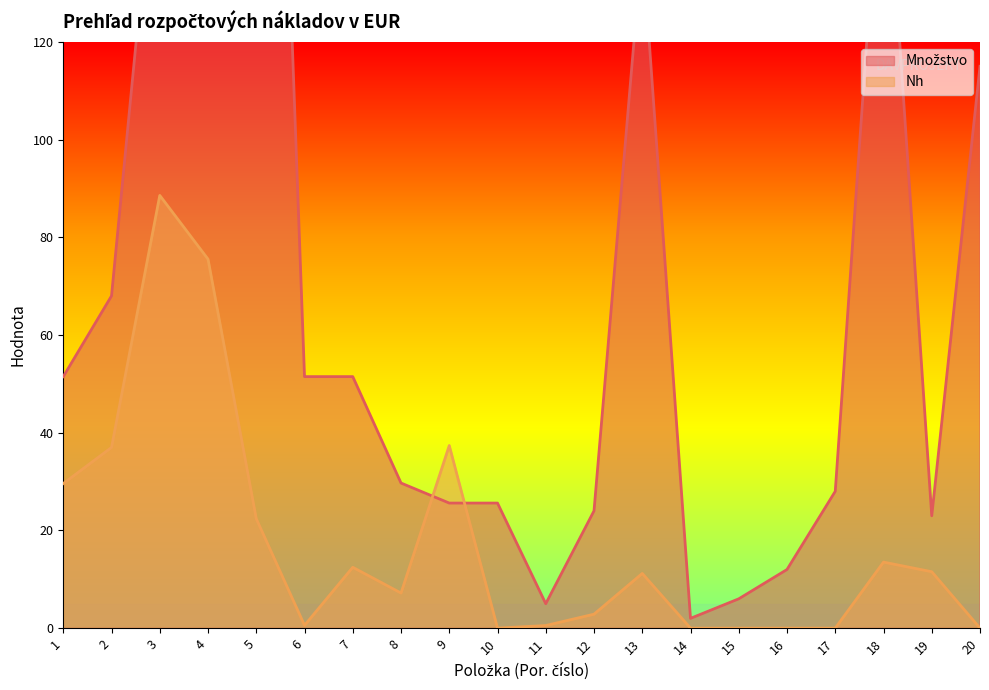

What are all the series names shown in the legend?

Množstvo, Nh